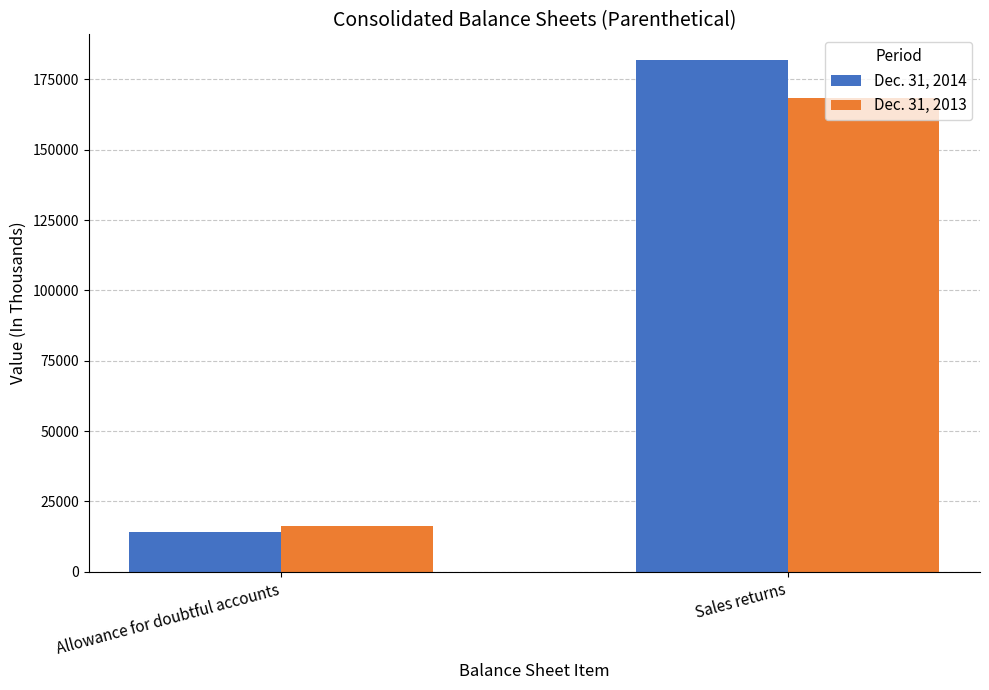

Count the number of categories in the chart.

2